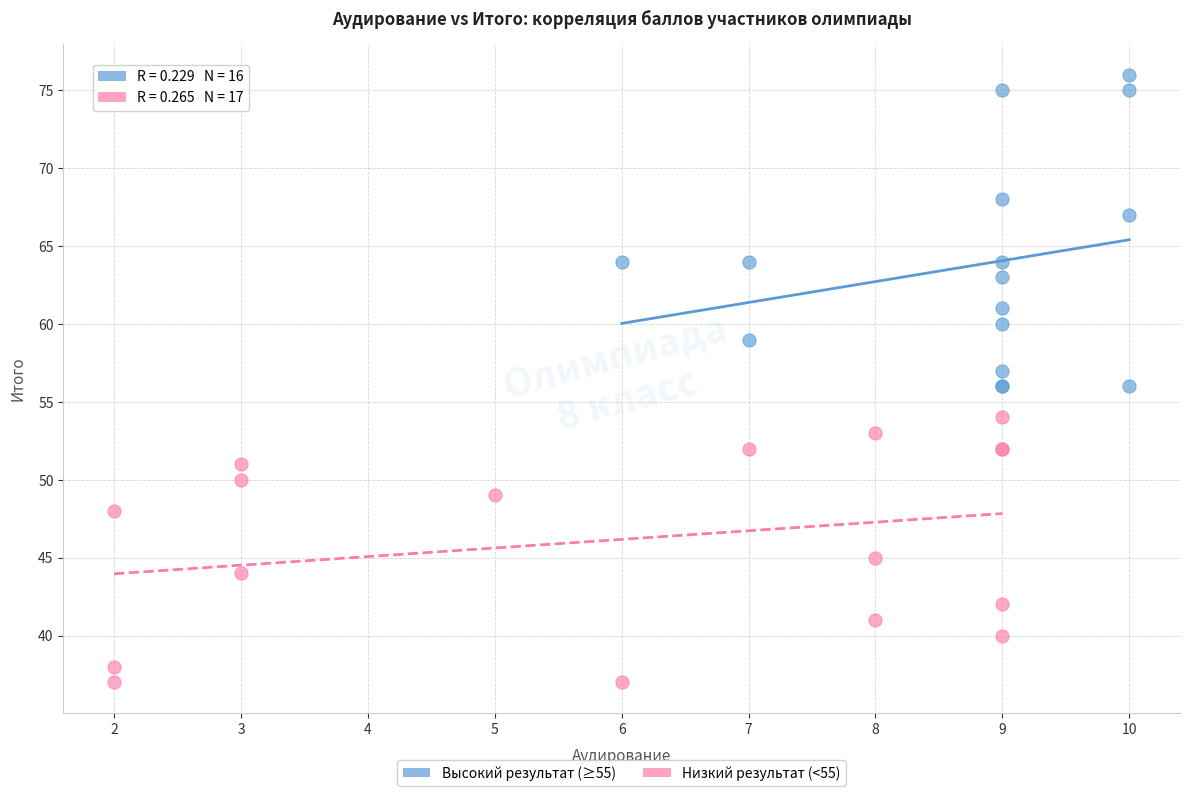

What are all the series names shown in the legend?

Высокий результат (≥55), Низкий результат (<55)